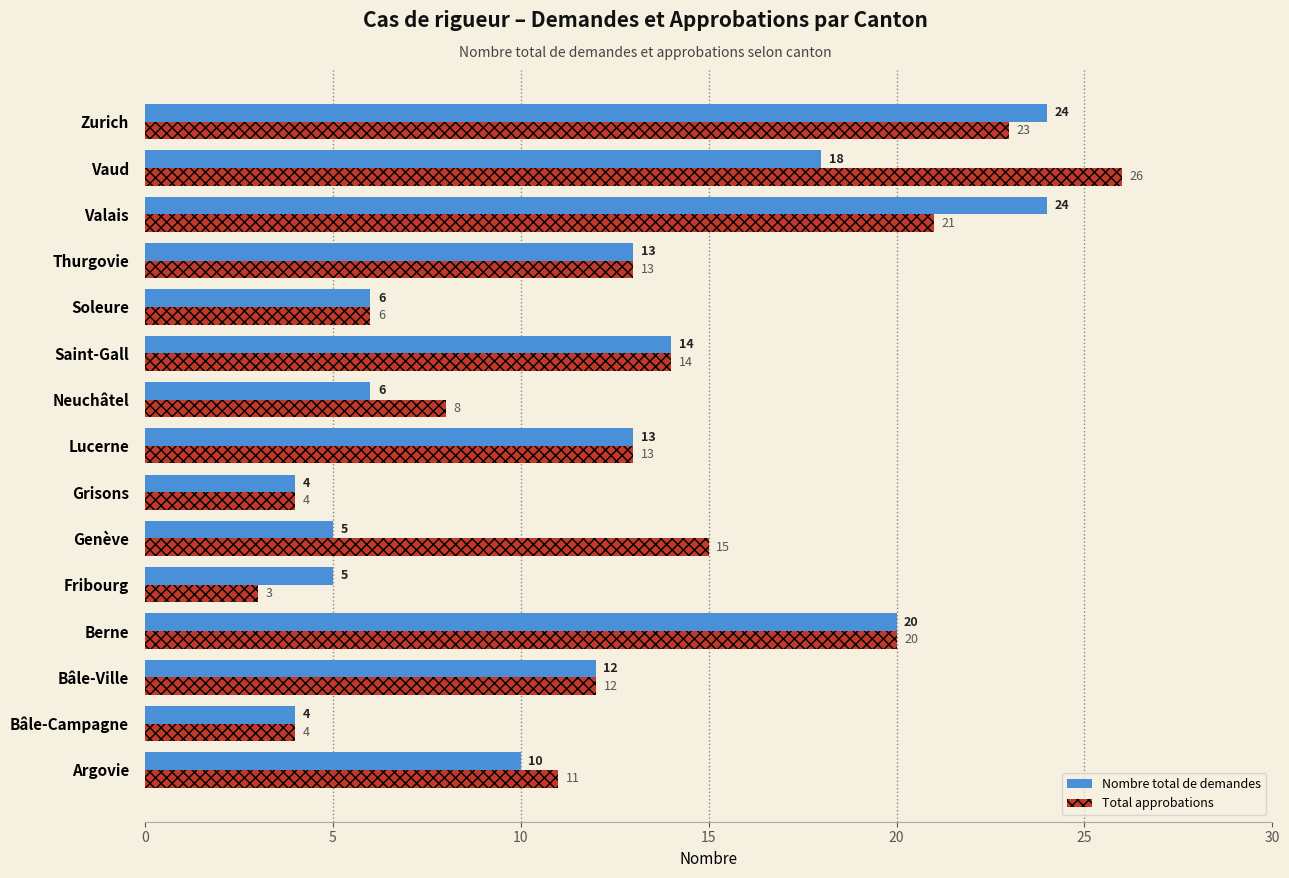

True or false: Nombre total de demandes has a value of 34 at Valais.

False